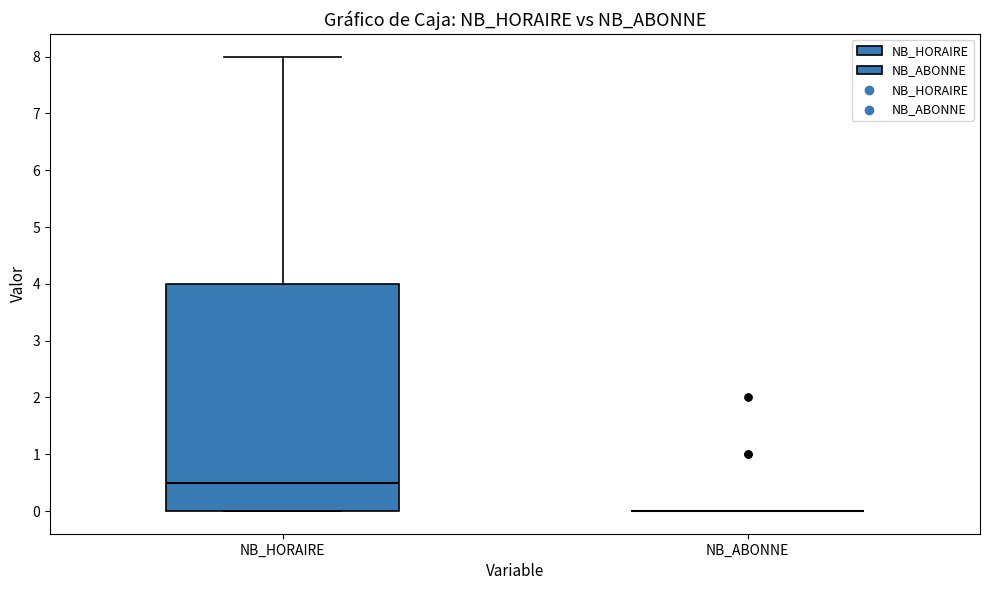

Where is the lower edge of the box for NB_HORAIRE on the y-axis? The values are not printed on the chart, so give them approximately, as read against the axis.

0.0